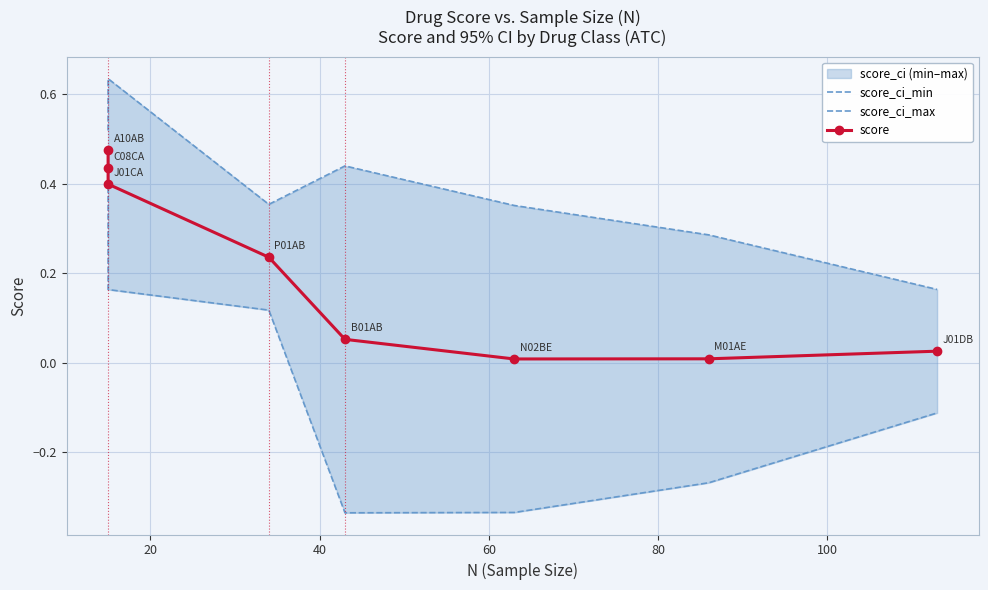

Rank the series at 40 from lowest to highest value.

score_ci_min, score, score_ci_max